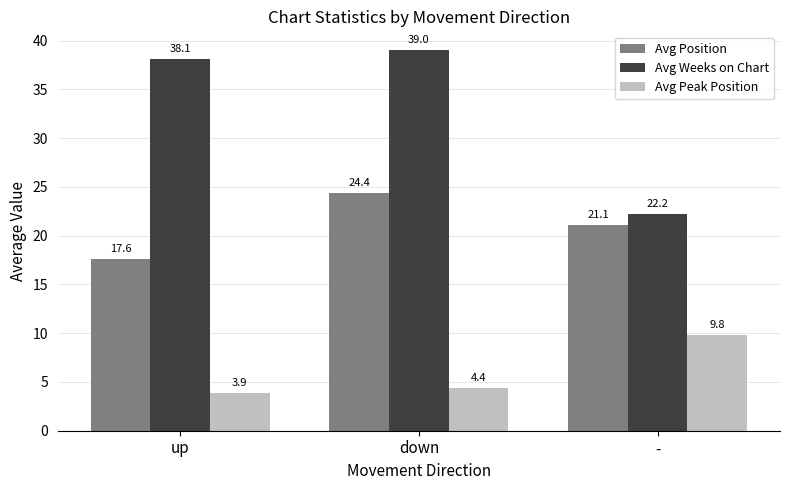

The Avg Peak Position series shows 6.0 at down. True or false?

False